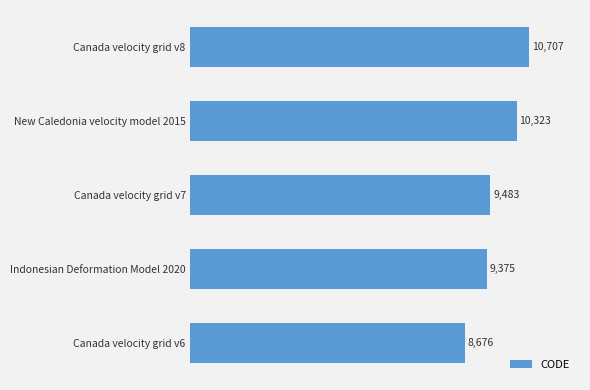

Reading top to bottom, transcribe all the data shown in this chart.

10707	10323	9483	9375	8676